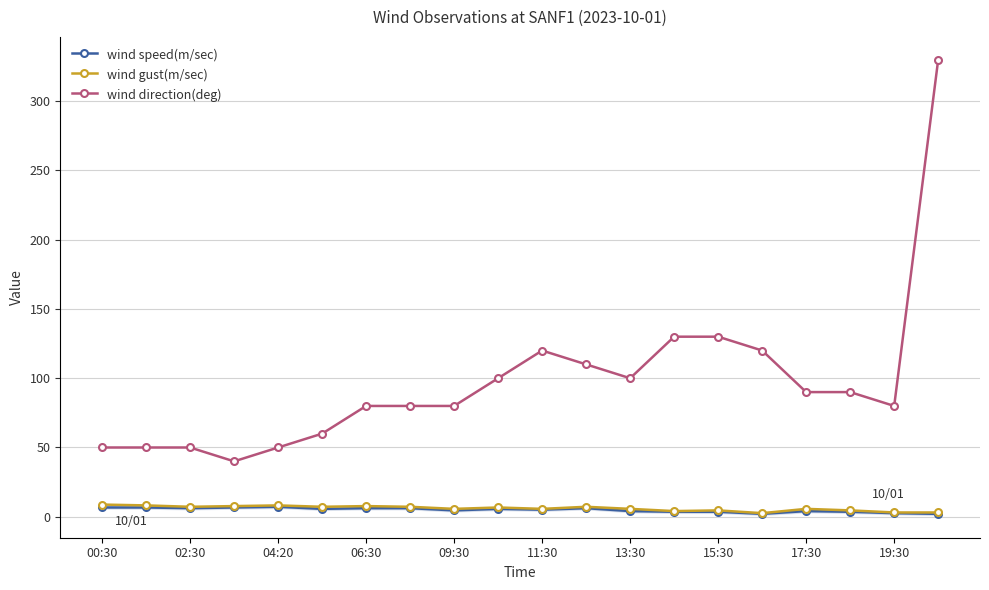

True or false: wind speed(m/sec) and wind gust(m/sec) cross at least once.

False